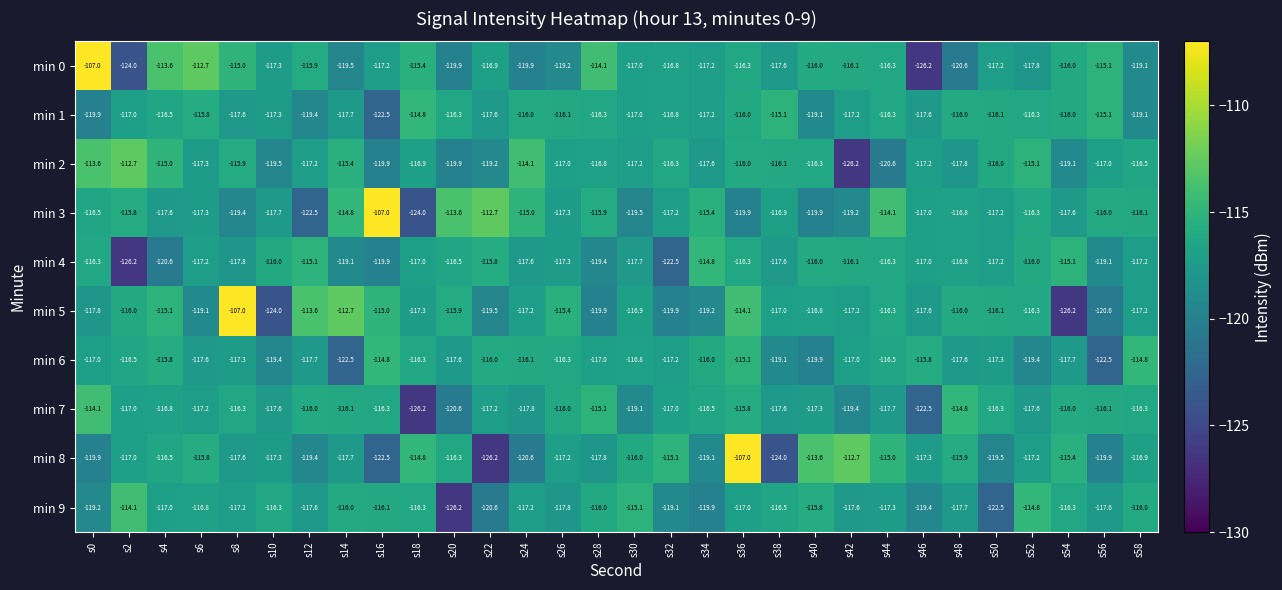

What is the minimum value shown in the chart?

-126.2